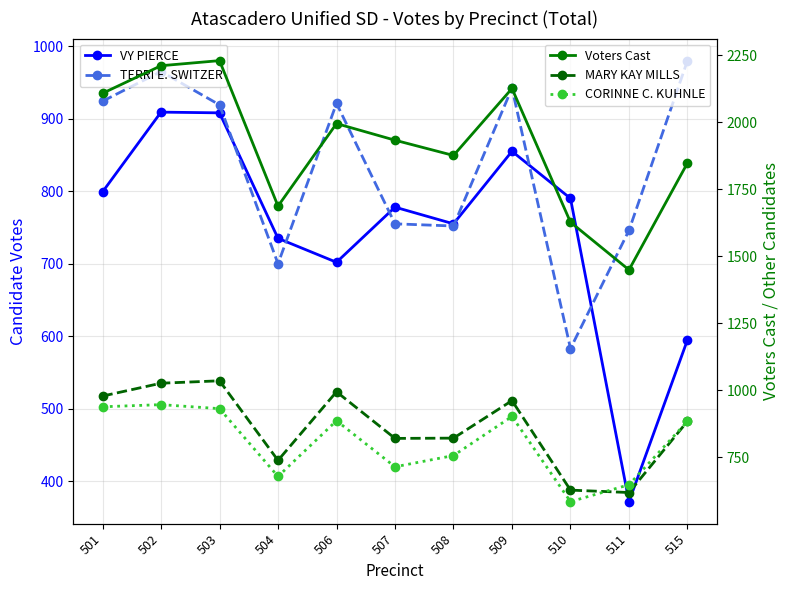

How many intersections are there between TERRI E. SWITZER and MARY KAY MILLS?

1